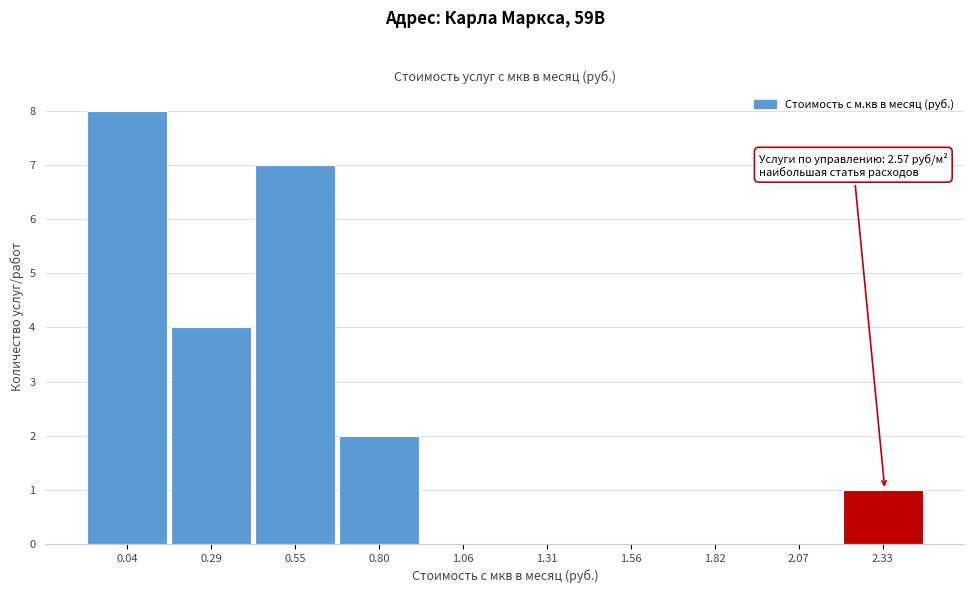

Reading right to left, extract all data points from this chart.

2.33=1	2.07=0	1.82=0	1.56=0	1.31=0	1.06=0	0.80=2	0.55=7	0.29=4	0.04=8